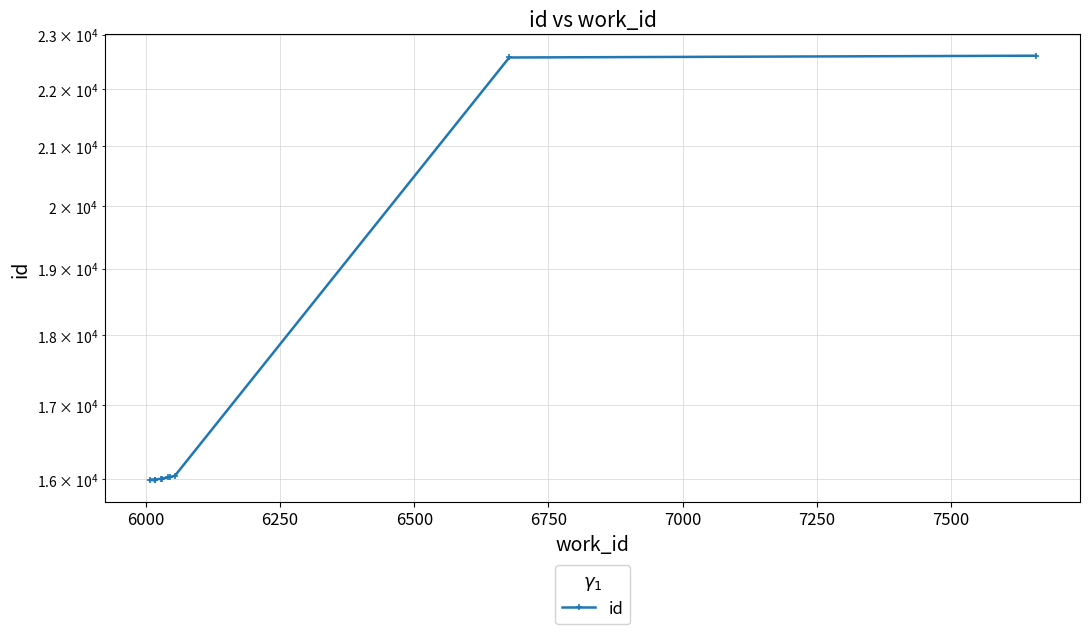

Between 7000 and 6500, which is larger?

7000